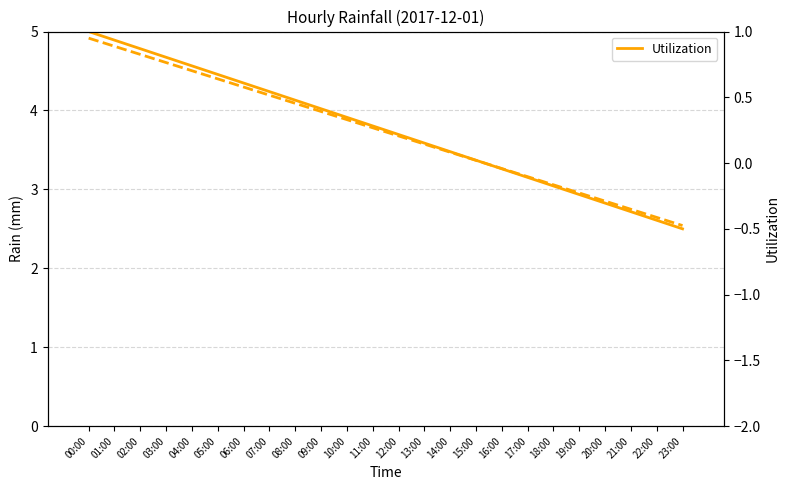

What is the minimum value shown in the chart?

-0.5